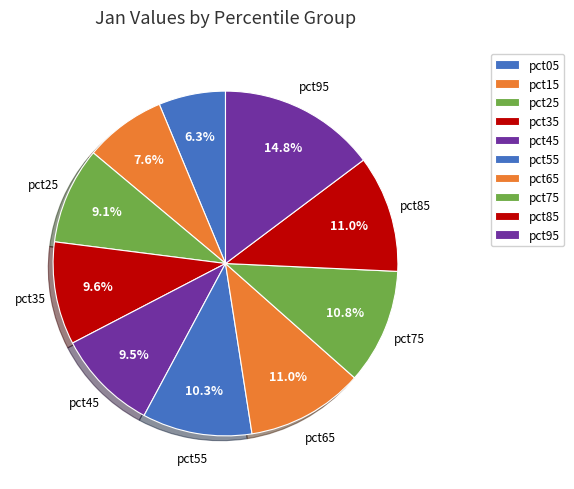

How many segments does this pie chart have?

10